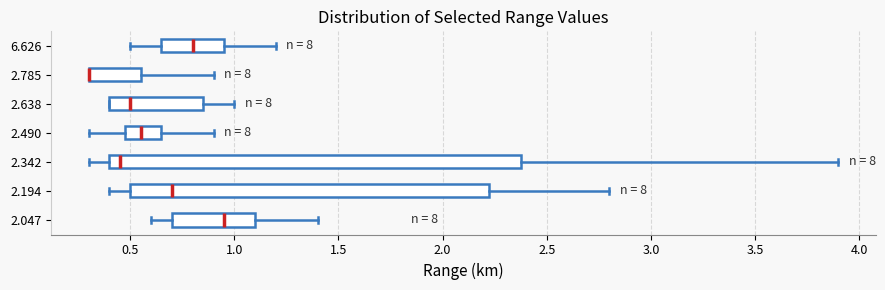

Where is the left edge of the box at y = 2.785 on the x-axis? The values are not printed on the chart, so give them approximately, as read against the axis.

0.30